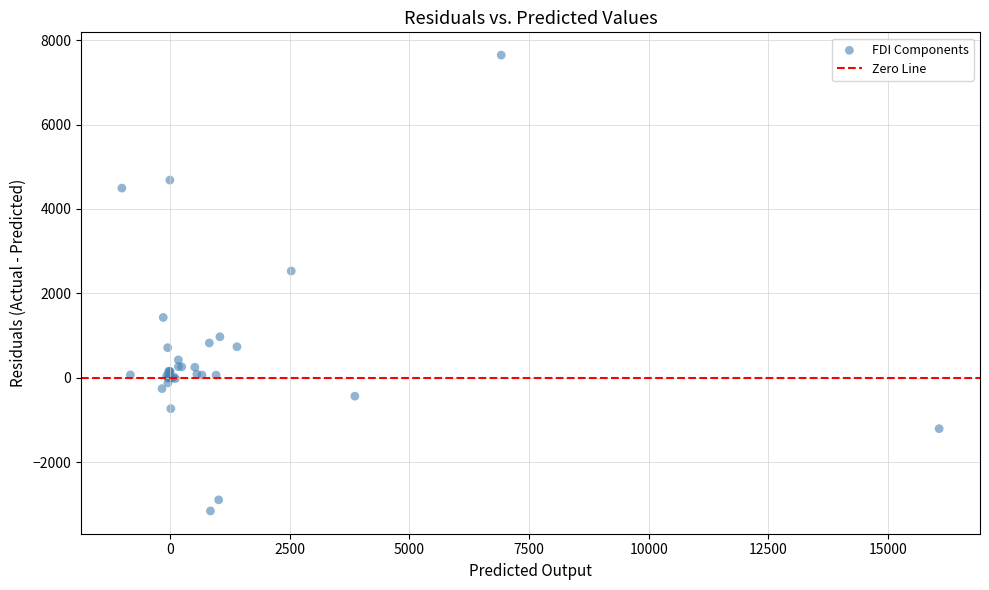

What Y value in the scatter plot is closest to 2244?

2528.4